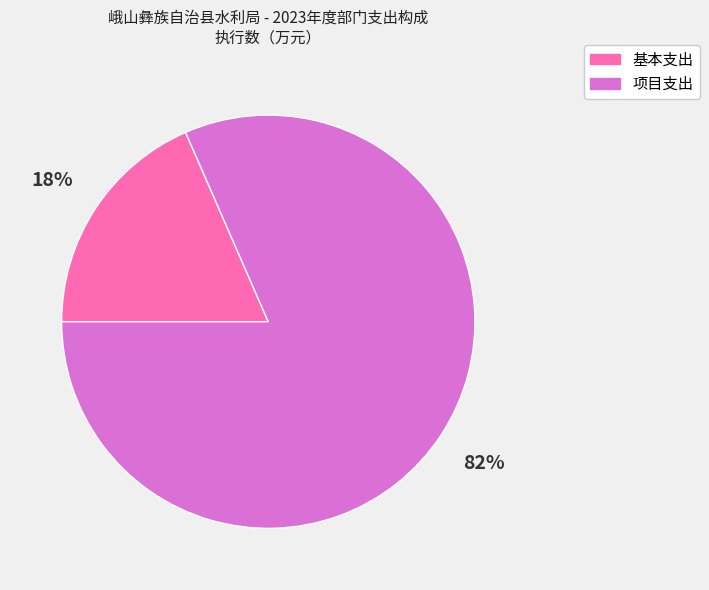

What is the largest slice in the pie chart?

项目支出